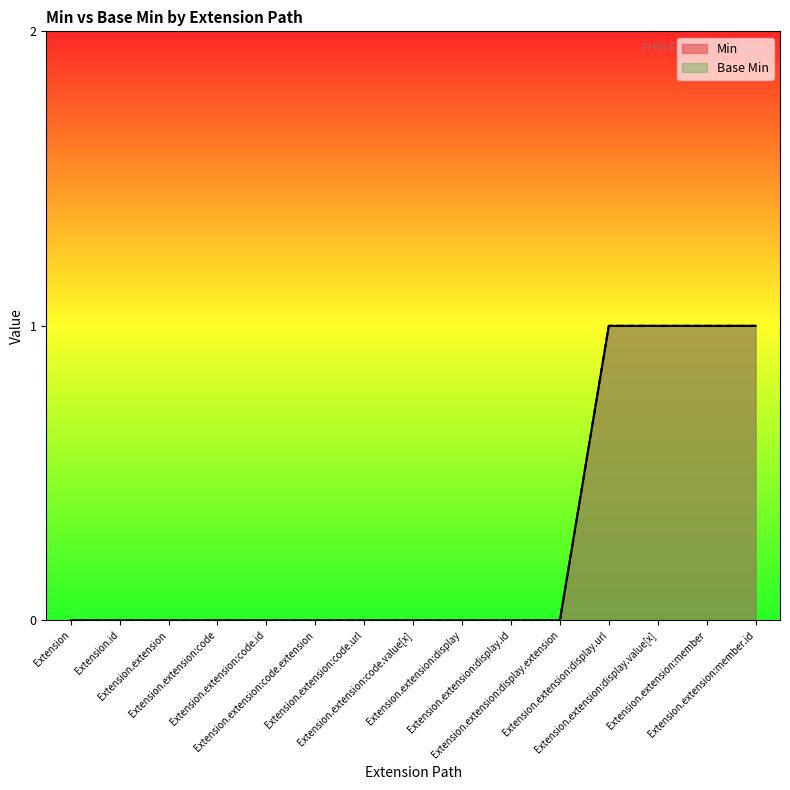

At which category is the sum across all series the highest?

Extension.extension:display.url